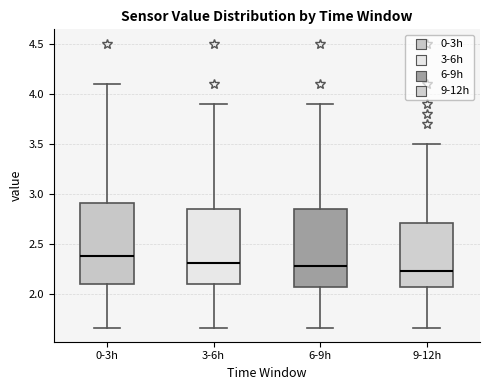

Reading left to right, read every box against the y-axis: the position of its median line, the range the box covers, and the ends of its whiskers. The values are not printed on the chart, so give them approximately, as read against the axis.

0-3h: median 2.40, box 2.10 to 2.90, whiskers 1.65 to 4.10
3-6h: median 2.30, box 2.10 to 2.85, whiskers 1.65 to 3.90
6-9h: median 2.30, box 2.10 to 2.85, whiskers 1.65 to 3.90
9-12h: median 2.25, box 2.10 to 2.70, whiskers 1.65 to 3.50